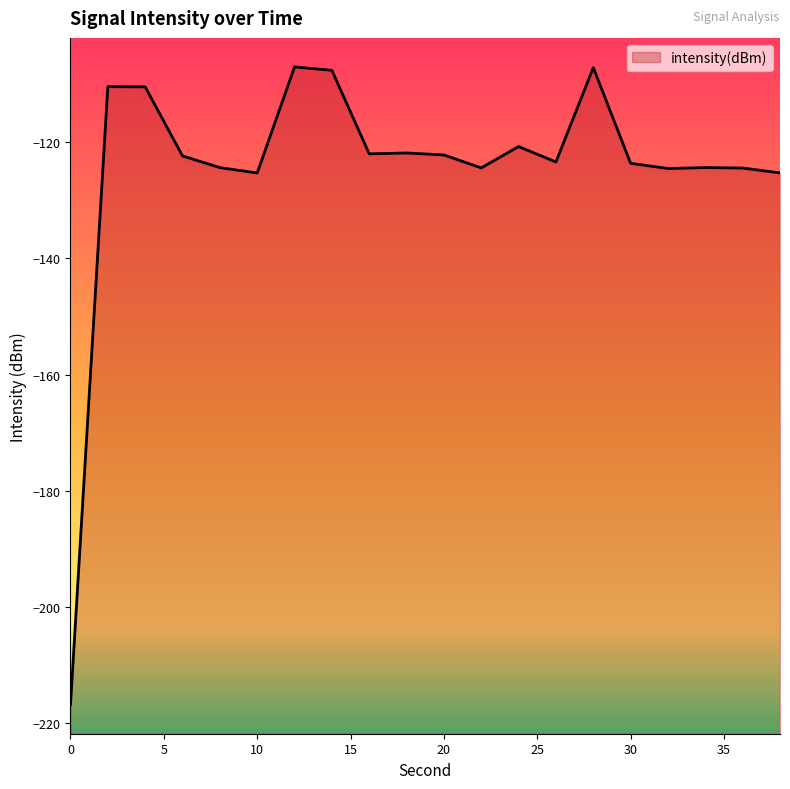

True or false: the data shows -110.4 at 2.

True